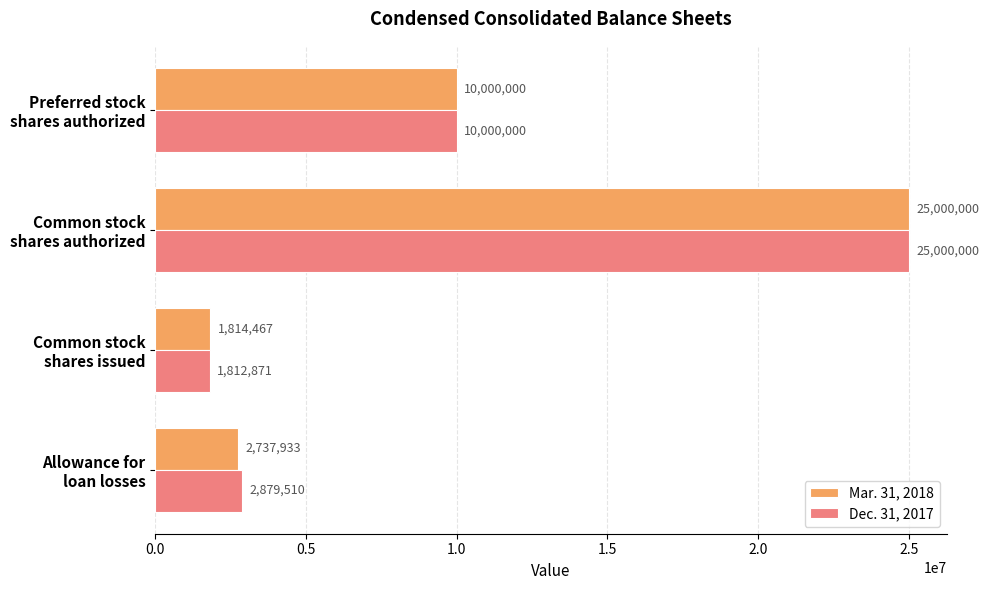

At which category is the sum across all series the highest?

Common stock
shares authorized